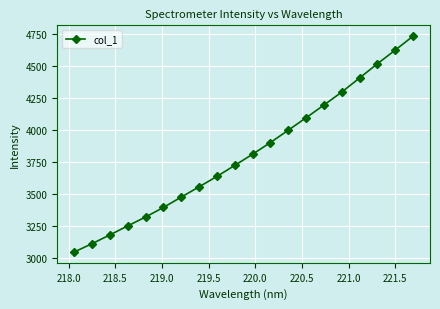

What is the value of the 8th point from the left?

3558.1